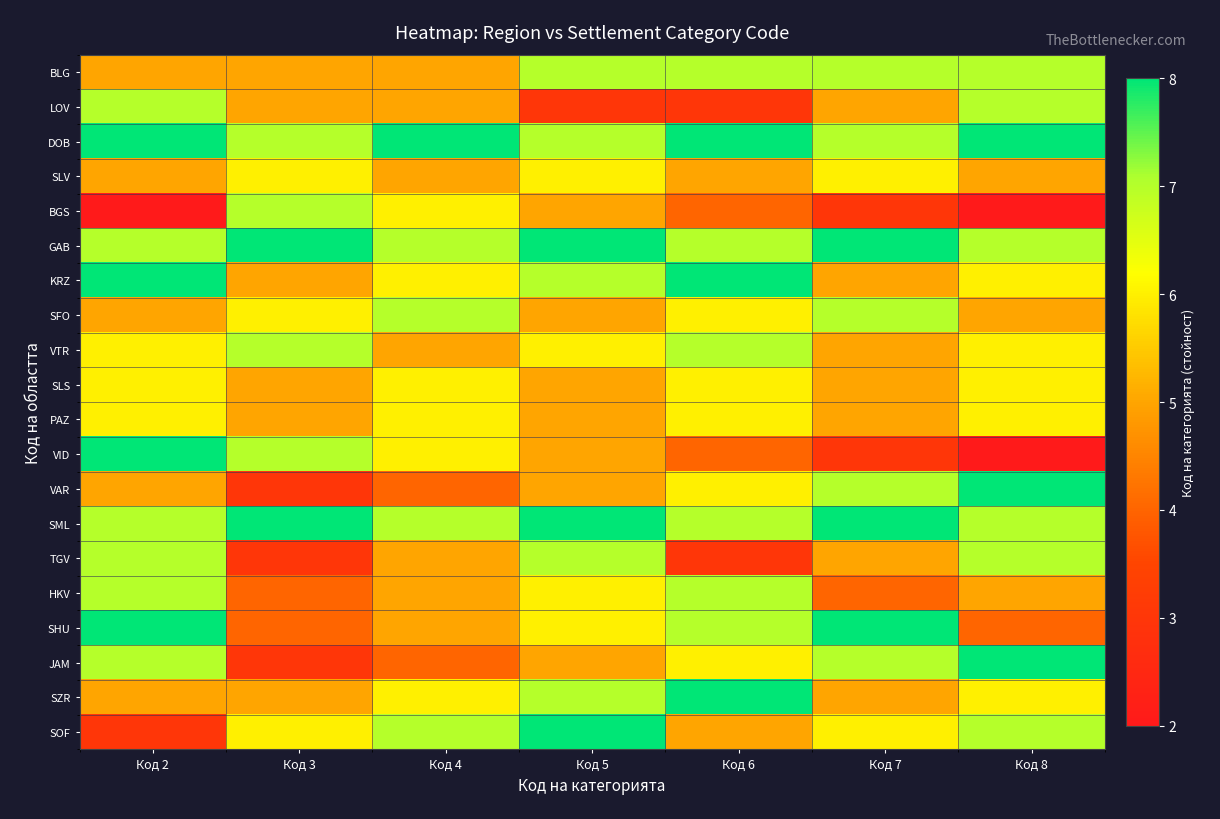

What is the spread (max minus min) of values at Код 7?

5